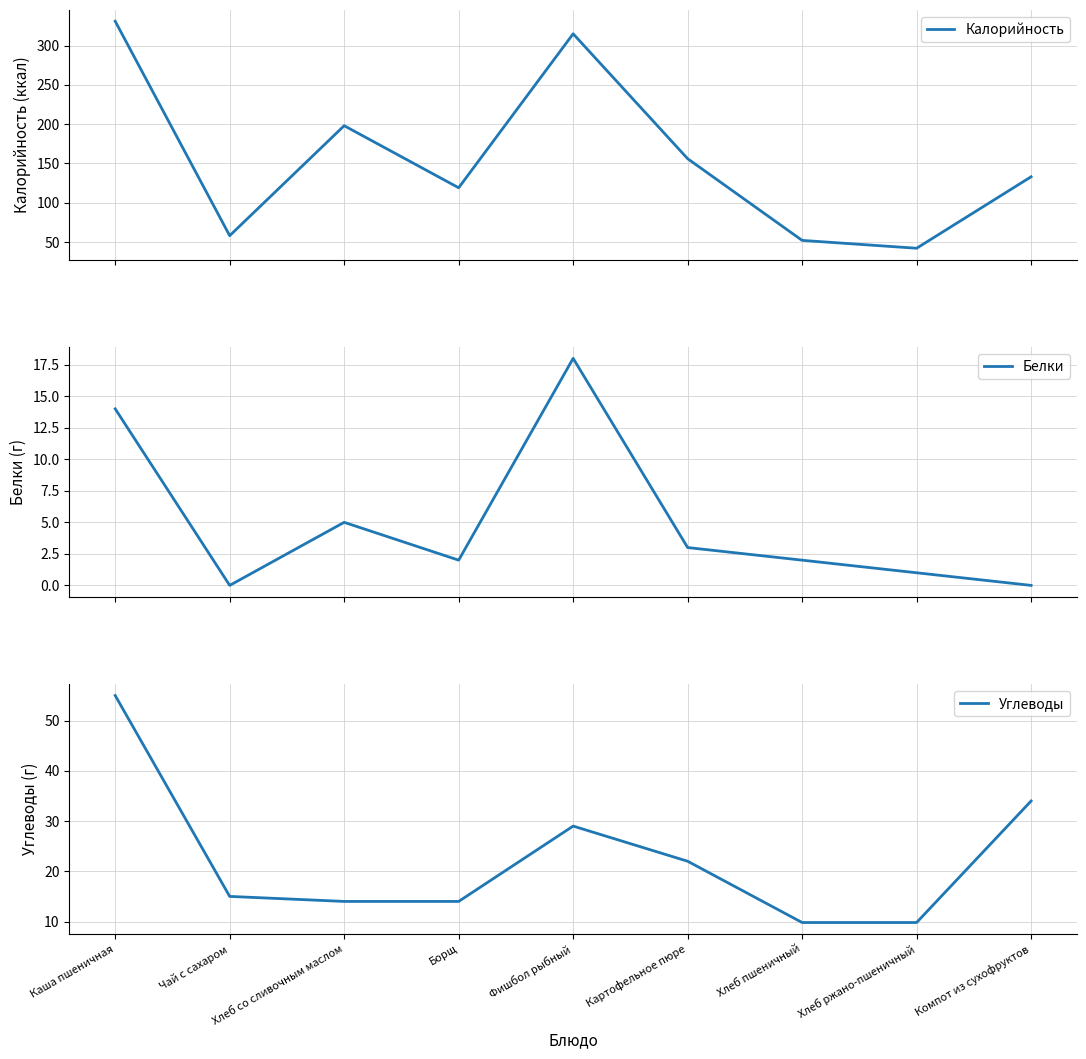

Is it true that Калорийность equals 198.0 at Хлеб со сливочным маслом?

True